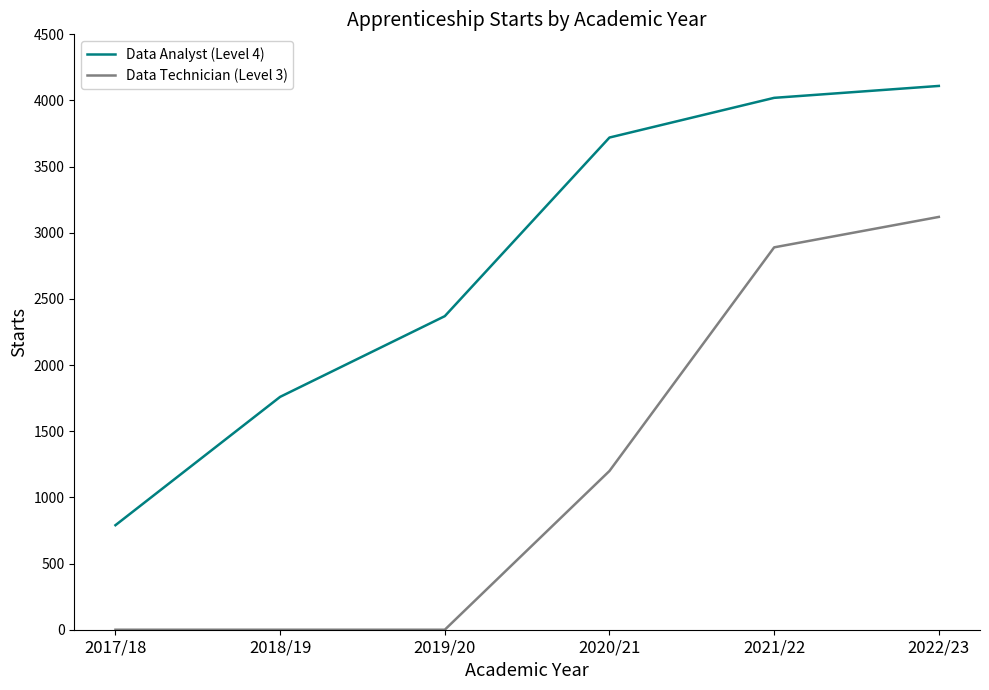

List the series in order of their peak value, highest first.

Data Analyst (Level 4), Data Technician (Level 3)